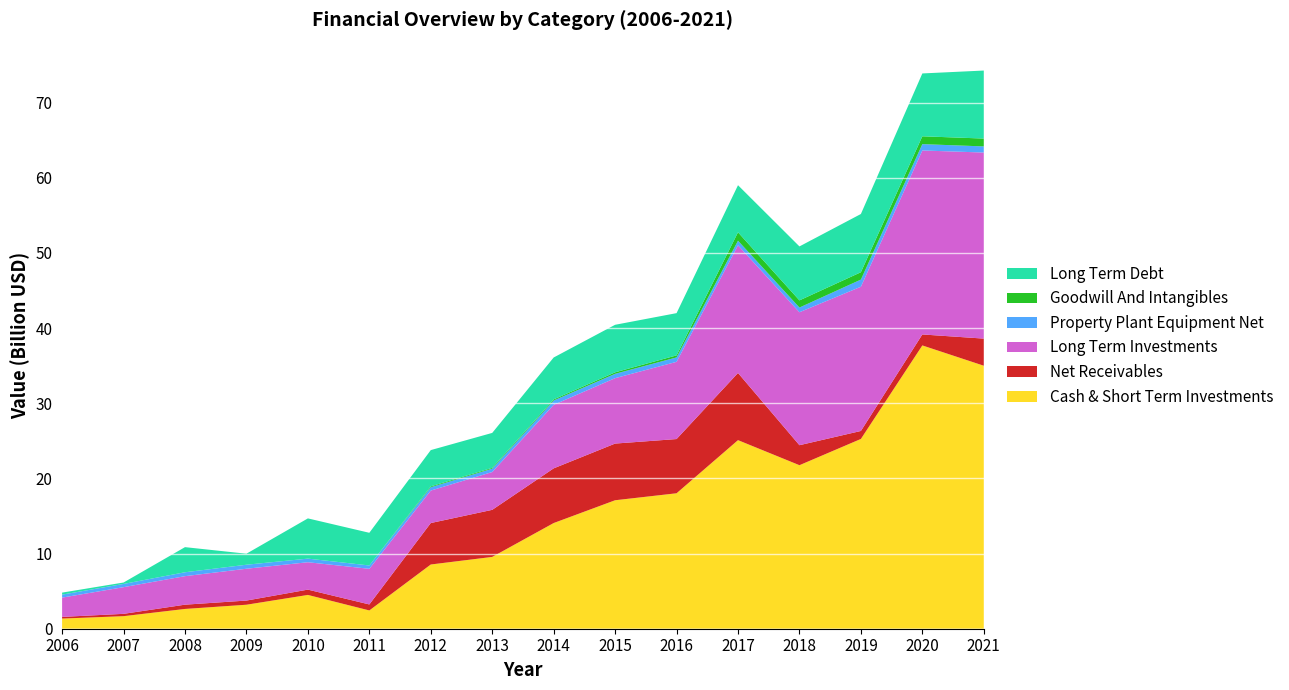

Reading right to left, list all the values displayed in this chart.

Cash & Short Term Investments: 34991306000	37691064000	25250930000	21756009000	25088803000	18020447000	17093353000	14060447000	9554189000	8545053000	2432187000	4495482000	3192327000	2631082000	1670612000	1351656000
Net Receivables: 3607789000	1460626000	1059163000	2659813000	8938413000	7214583000	7540439000	7275404000	6262337000	5516217000	797448000	706720000	553849000	568258000	308178000	221828000
Long Term Investments: 24756003000	24477344000	19190632000	17692678000	16986352000	10273831000	8701427000	8451614000	5031603000	4317440000	4741773000	3643166000	4234749000	3793779000	3549375000	2565677000
Property Plant Equipment Net: 815118000	844427000	950943000	622525000	612639000	589820000	579158000	577202000	445242000	445424000	444248000	481962000	534570000	520355000	432157000	397400000
Goodwill And Intangibles: 1044749000	1042585000	979262000	954546000	1116933000	267401000	199361000	145837000	110976000	112583000	0	0	0	0	0	0
Long Term Debt: 9048571000	8361783000	7747157000	7178899000	6266605000	5621949000	6323625000	5575041000	4648958000	4828188000	4348113000	5351825000	1465194000	3340656000	187384000	267933000